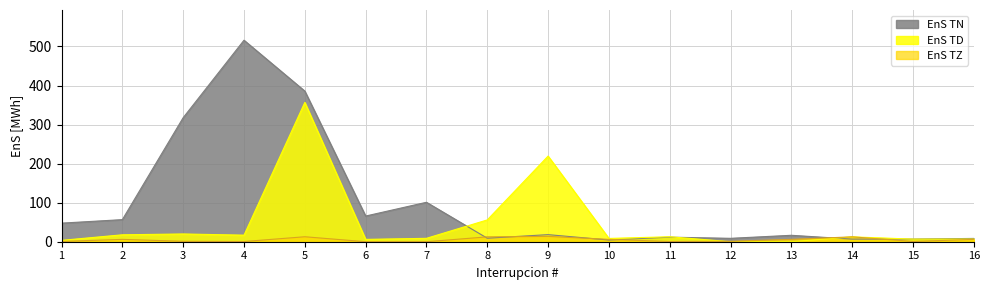

In EnS_TZ, how many points are higher than both neighbors (excluding endpoints)?

4